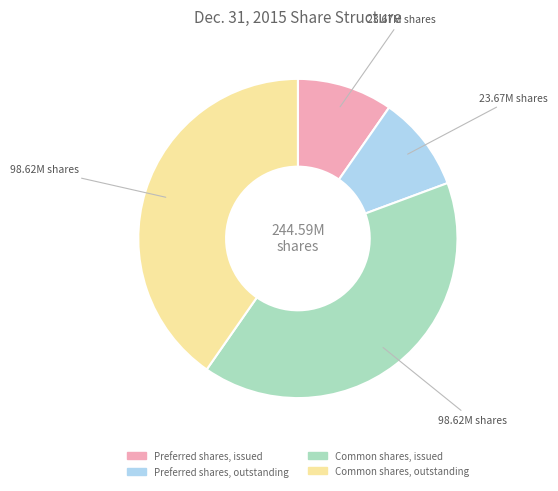

Is the sum of Preferred shares, issued and Preferred shares, outstanding greater than half?

No